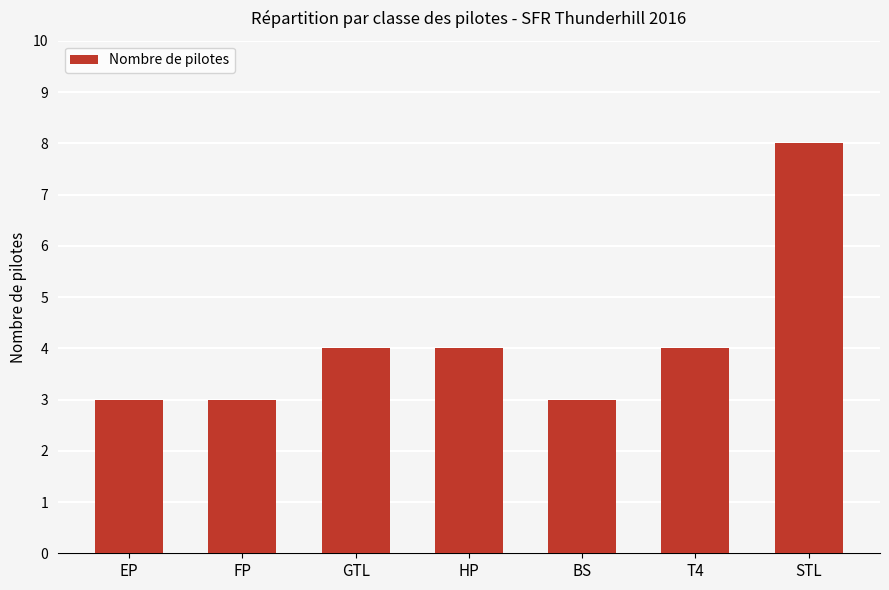

What is the change in value from BS to T4?

+1